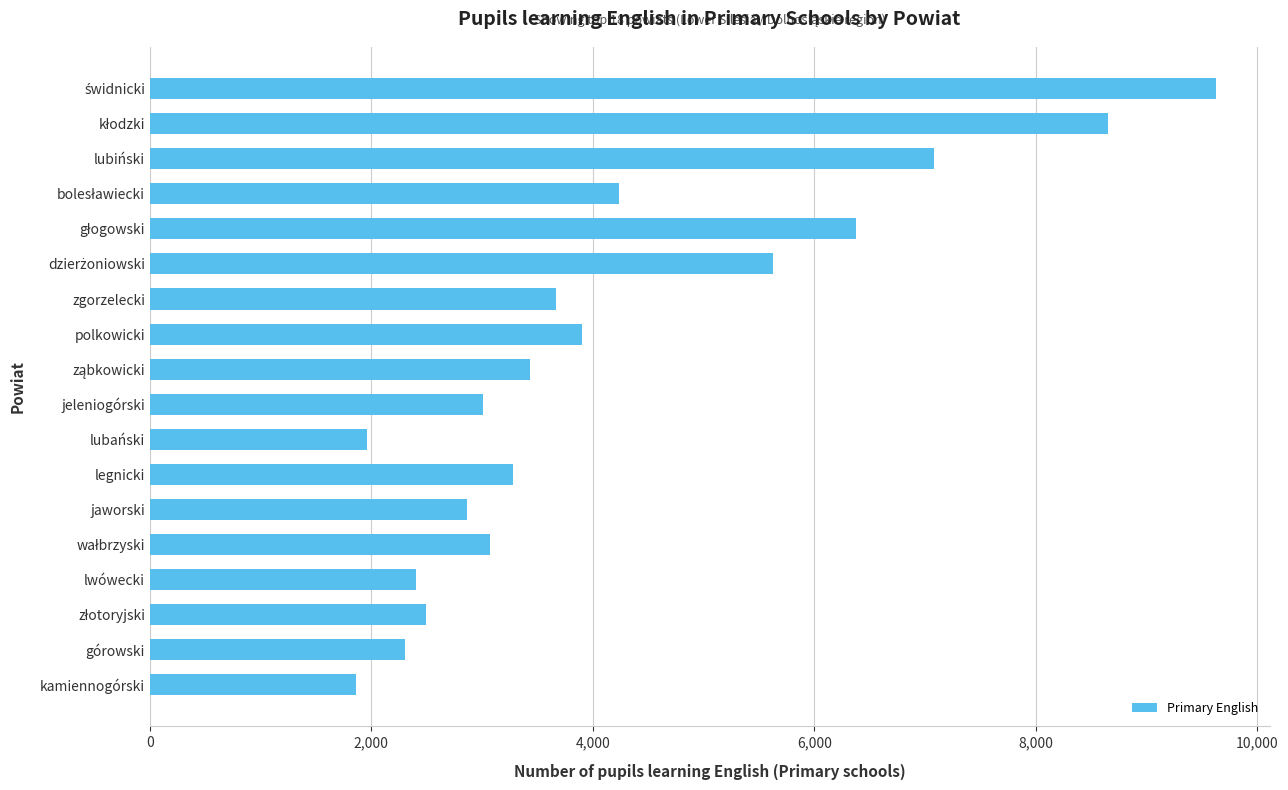

Read the value at lubiński.

7083